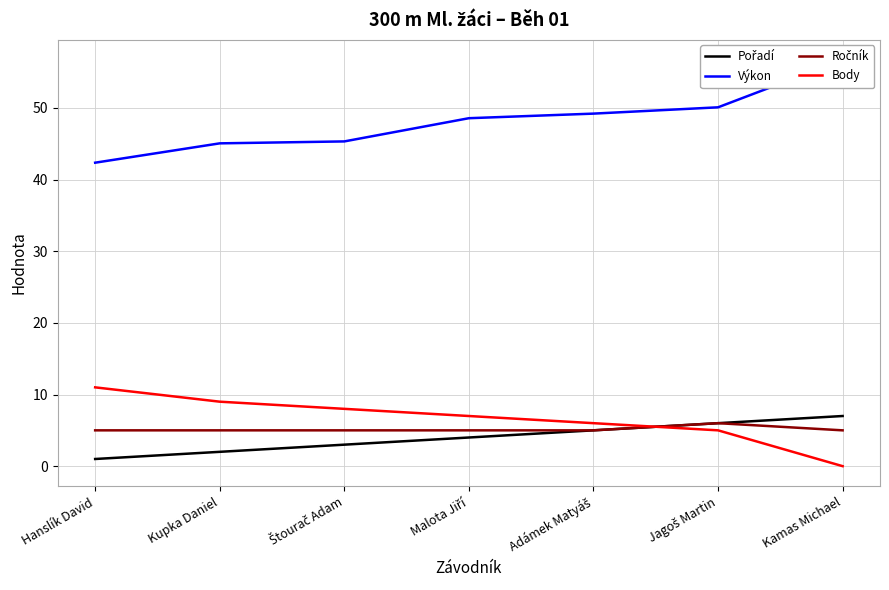

What is the average value of the Výkon series?

48.2